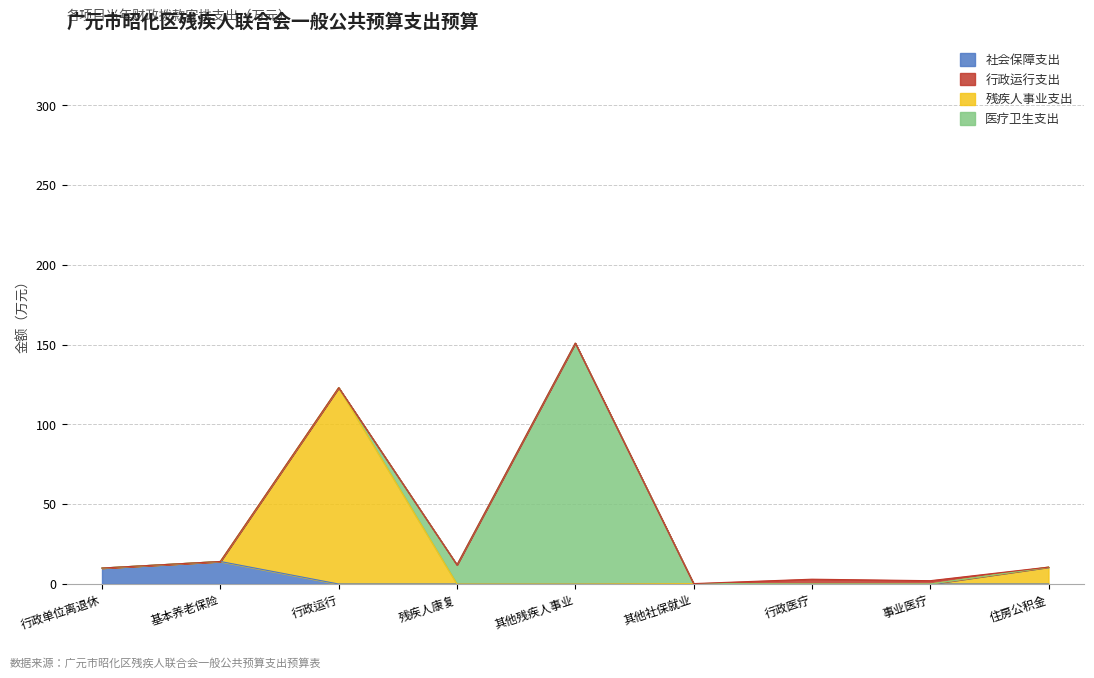

At how many categories does at least one series exceed 129?

1